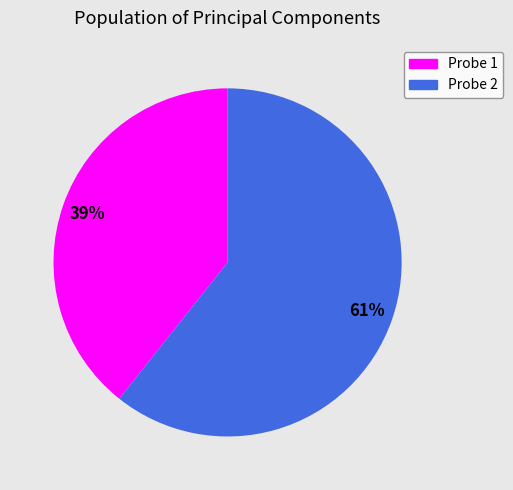

How many segments does this pie chart have?

2